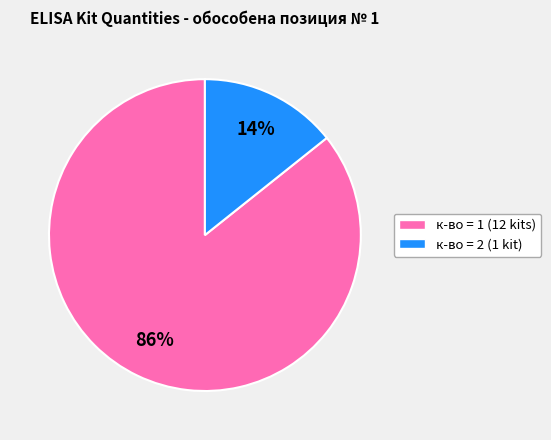

To the nearest percent, what is the average slice percentage?

50%